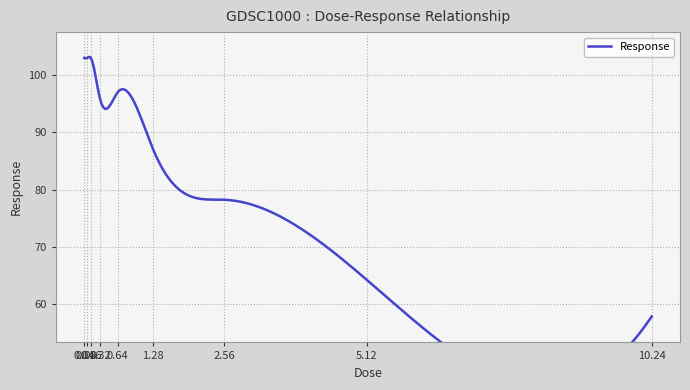

Where is the data nearest to the value 80?

2.56